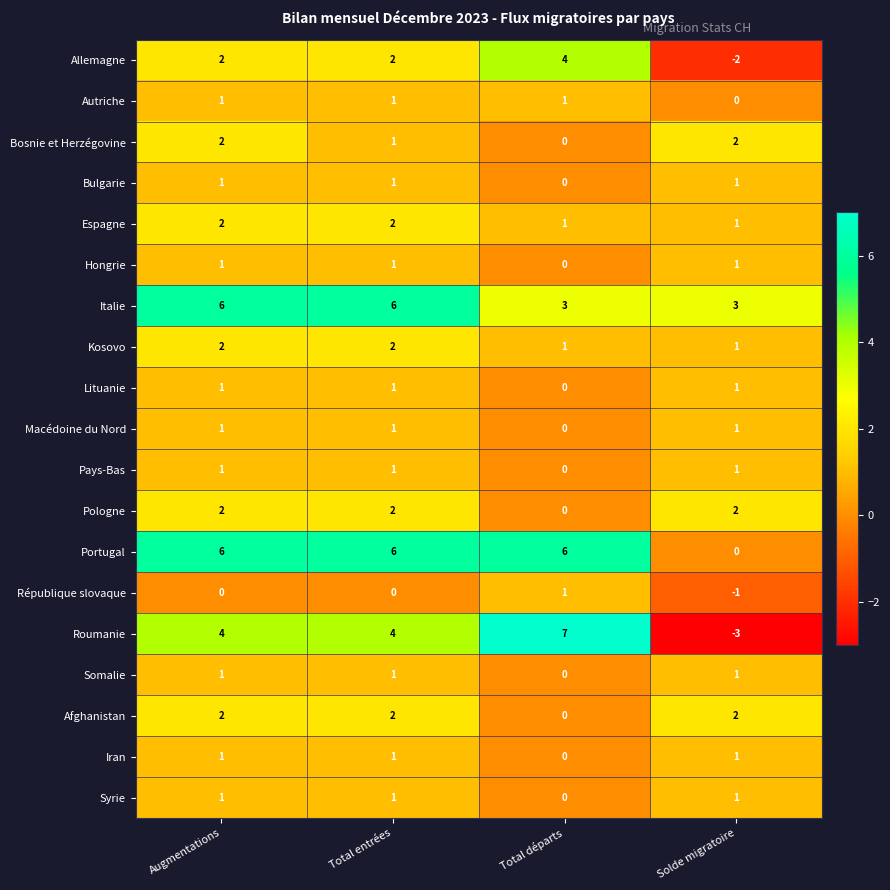

Which label corresponds to the largest value in the chart?

Total départs